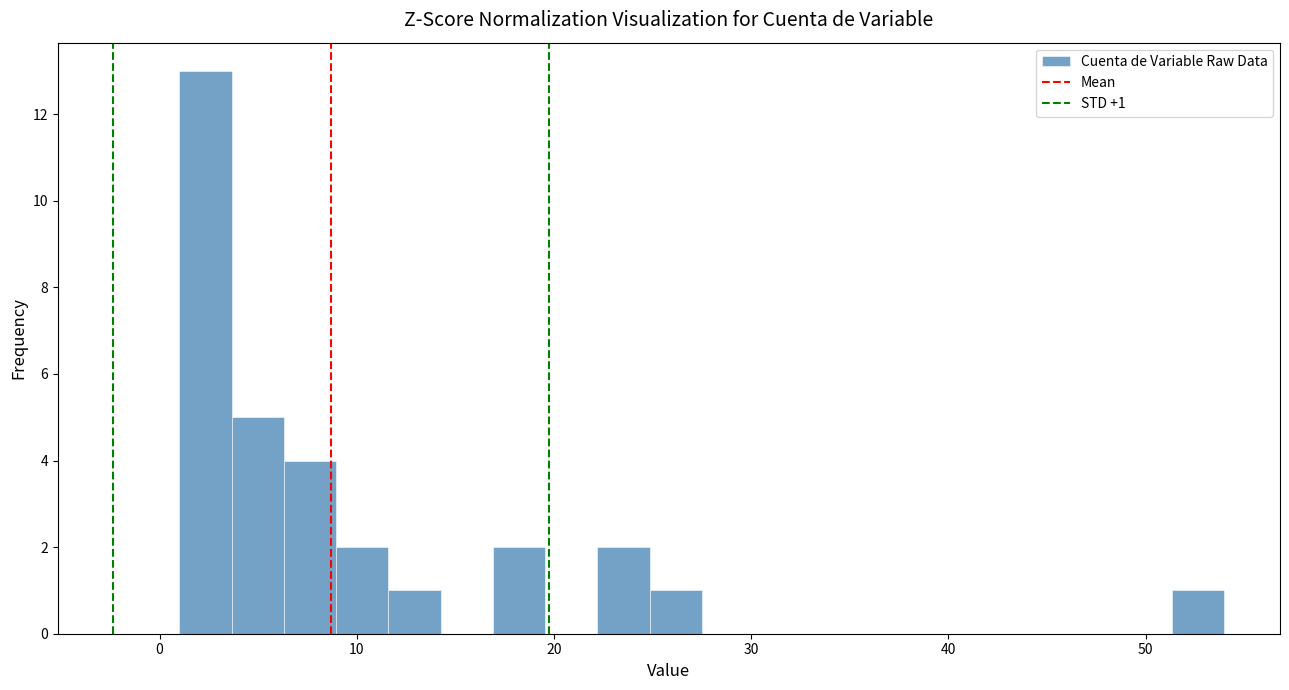

Read against the x-axis, roughly where is the centre of the tallest bar?

2